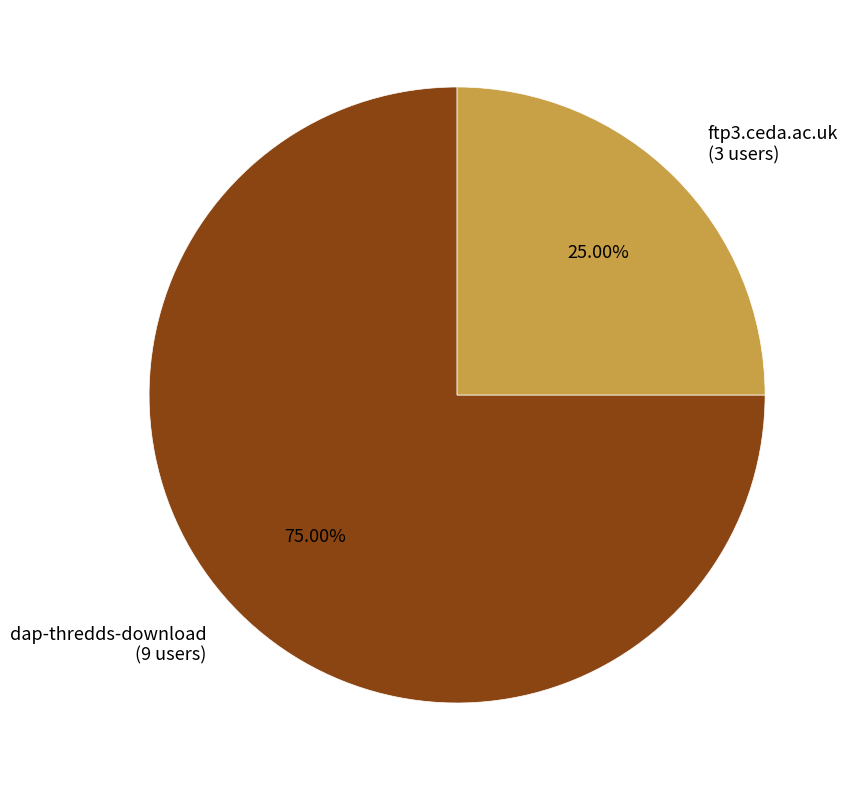

The ftp3.ceda.ac.uk slice represents 11% of the pie. True or false?

False